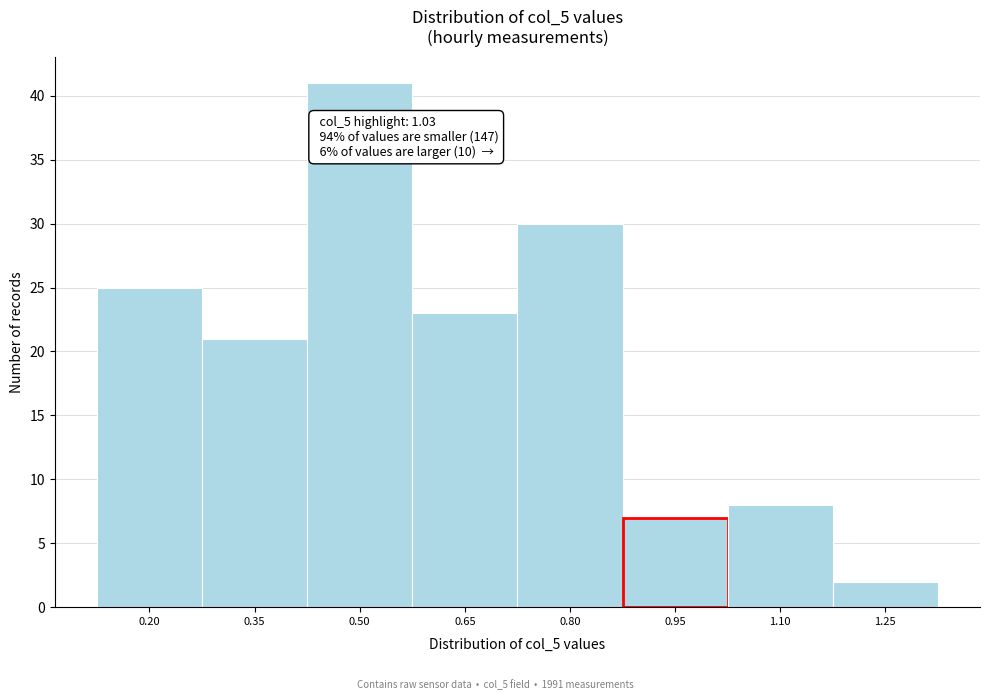

Reading left to right, transcribe all the data shown in this chart.

25	21	41	23	30	7	8	2